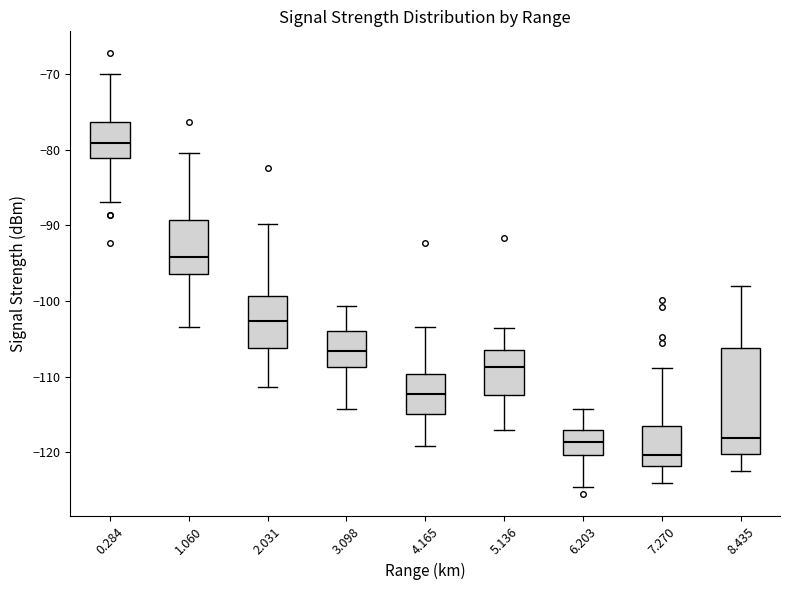

Where is the lower edge of the box at x = 2.031 on the y-axis? The values are not printed on the chart, so give them approximately, as read against the axis.

-106